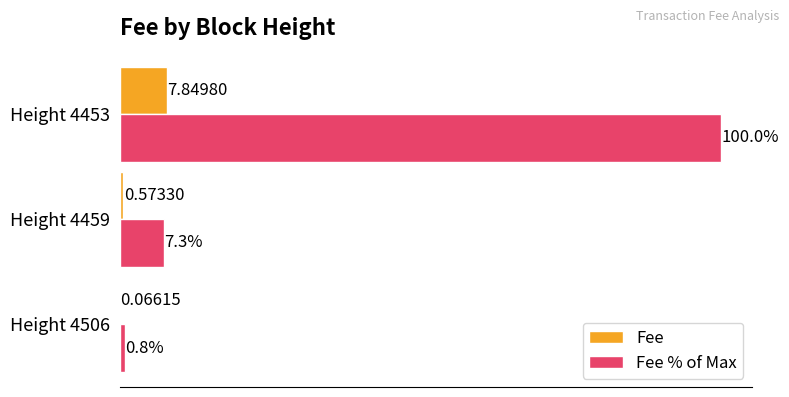

Which series changed the most between Height 4506 and Height 4453?

Fee % of Max